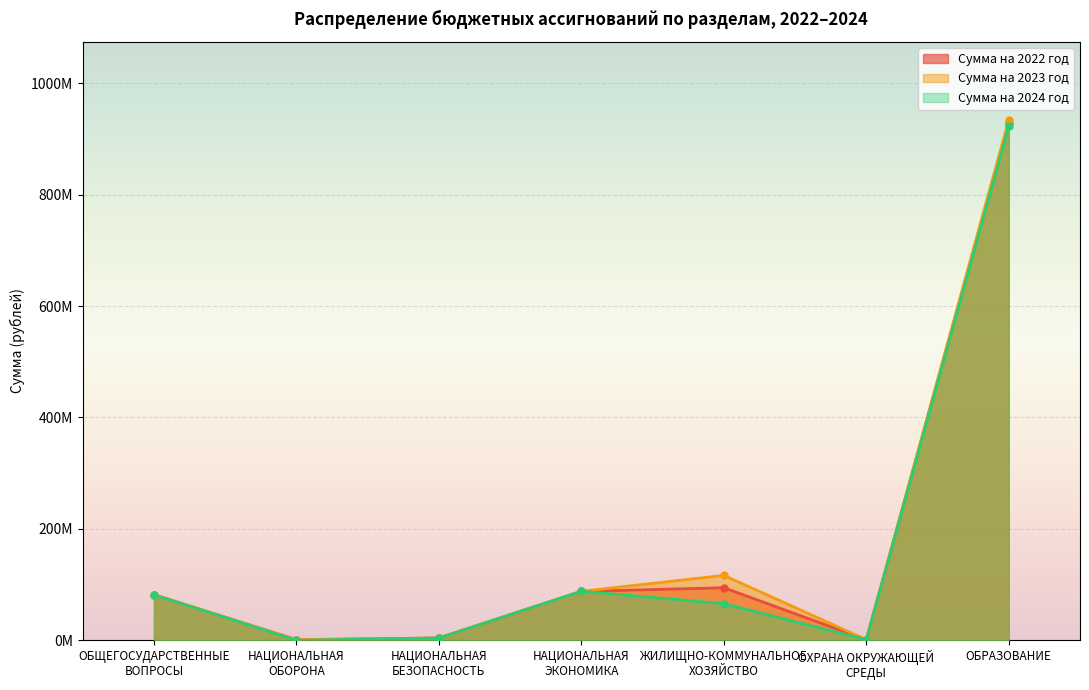

What position from the left is НАЦИОНАЛЬНАЯ
ЭКОНОМИКА?

4